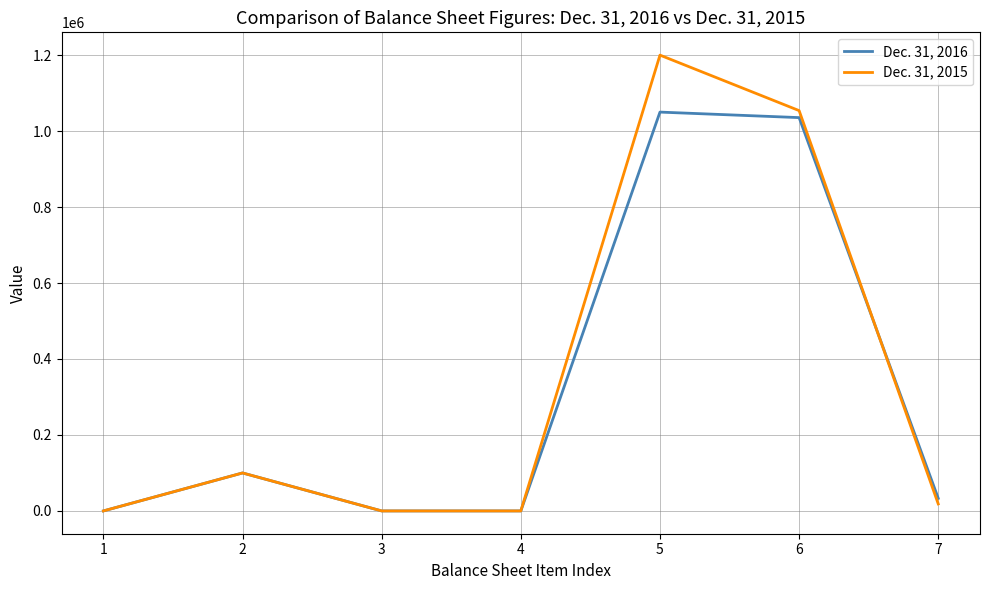

At how many categories does at least one series exceed 1064547?

1